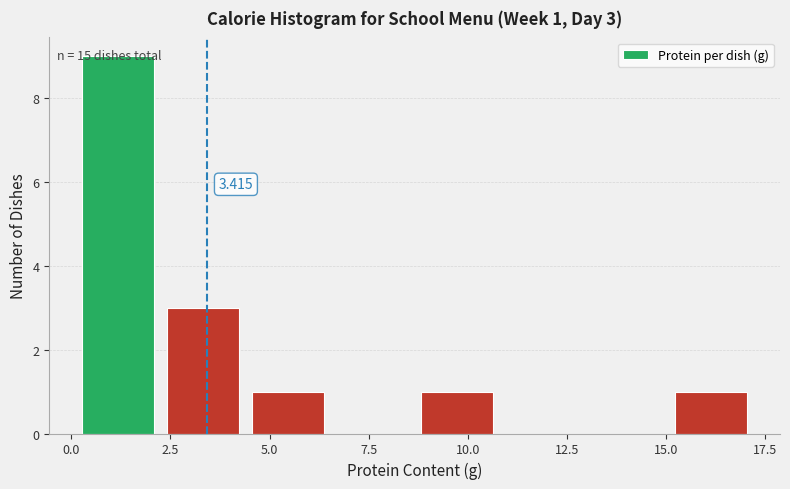

Which range on the x-axis has the tallest bar?

0.0 to 2.5